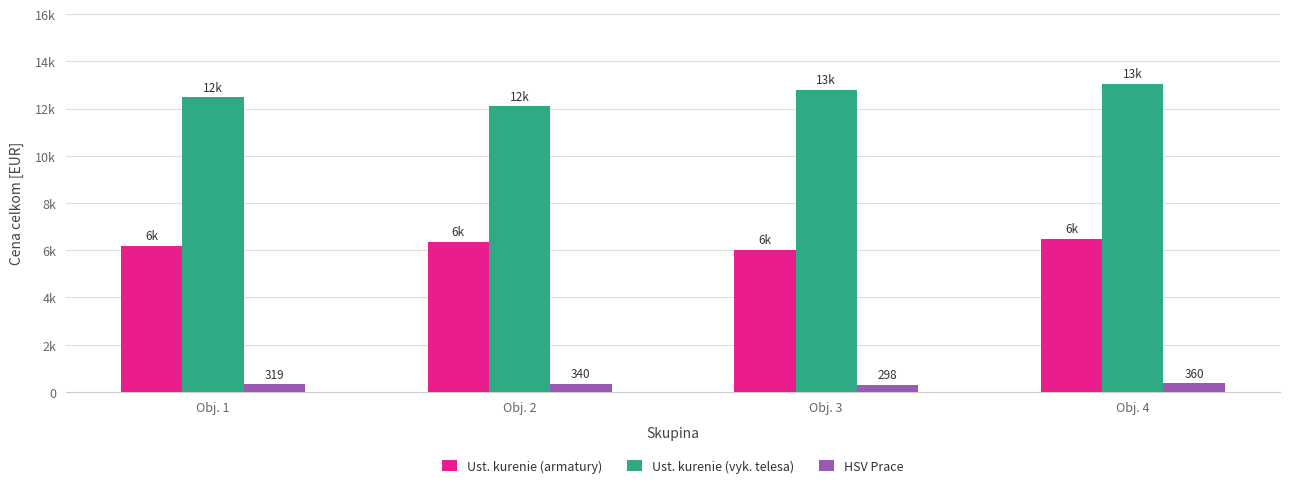

Rank the series by their maximum value, from highest to lowest.

Ust. kurenie (vyk. telesa), Ust. kurenie (armatury), HSV Prace